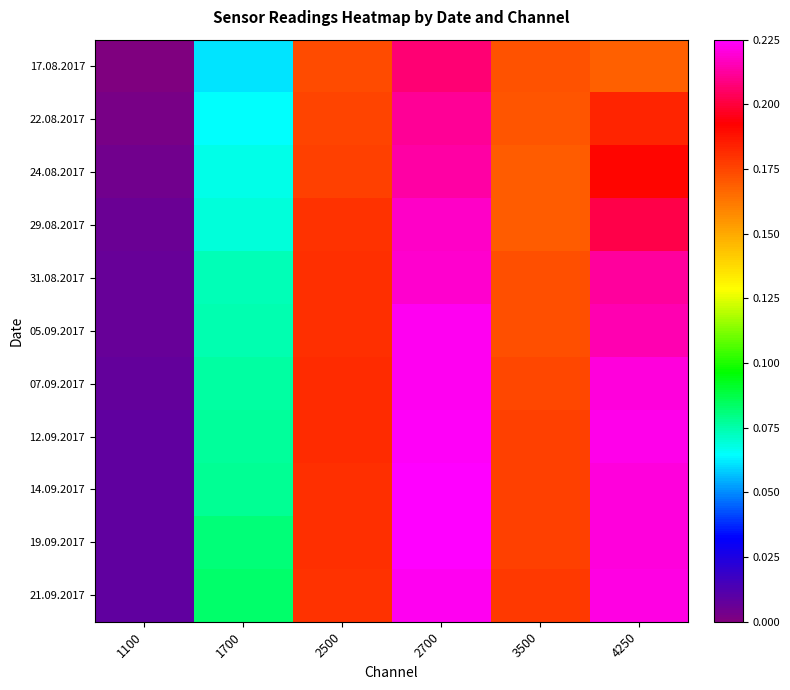

Reading left to right, transcribe all the data shown in this chart.

17.08.2017: 1100=0.0	1700=0.1	2500=0.2	2700=0.2	3500=0.2	4250=0.2
22.08.2017: 1100=0.0	1700=0.1	2500=0.2	2700=0.2	3500=0.2	4250=0.2
24.08.2017: 1100=0.0	1700=0.1	2500=0.2	2700=0.2	3500=0.2	4250=0.2
29.08.2017: 1100=0.0	1700=0.1	2500=0.2	2700=0.2	3500=0.2	4250=0.2
31.08.2017: 1100=0.0	1700=0.1	2500=0.2	2700=0.2	3500=0.2	4250=0.2
05.09.2017: 1100=0.0	1700=0.1	2500=0.2	2700=0.2	3500=0.2	4250=0.2
07.09.2017: 1100=0.0	1700=0.1	2500=0.2	2700=0.2	3500=0.2	4250=0.2
12.09.2017: 1100=0.0	1700=0.1	2500=0.2	2700=0.2	3500=0.2	4250=0.2
14.09.2017: 1100=0.0	1700=0.1	2500=0.2	2700=0.2	3500=0.2	4250=0.2
19.09.2017: 1100=0.0	1700=0.1	2500=0.2	2700=0.2	3500=0.2	4250=0.2
21.09.2017: 1100=0.0	1700=0.1	2500=0.2	2700=0.2	3500=0.2	4250=0.2